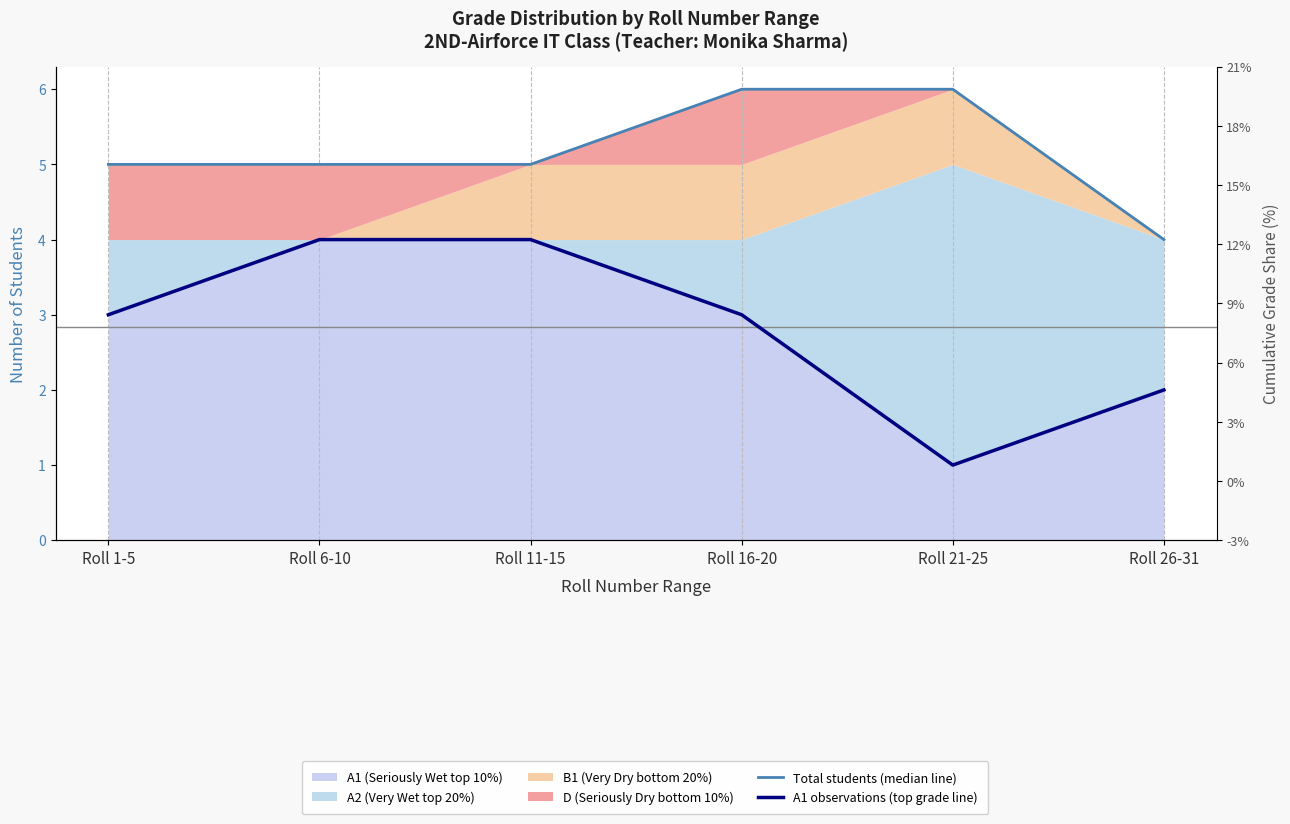

At which category does the chart reach its minimum across all series?

Roll 21-25